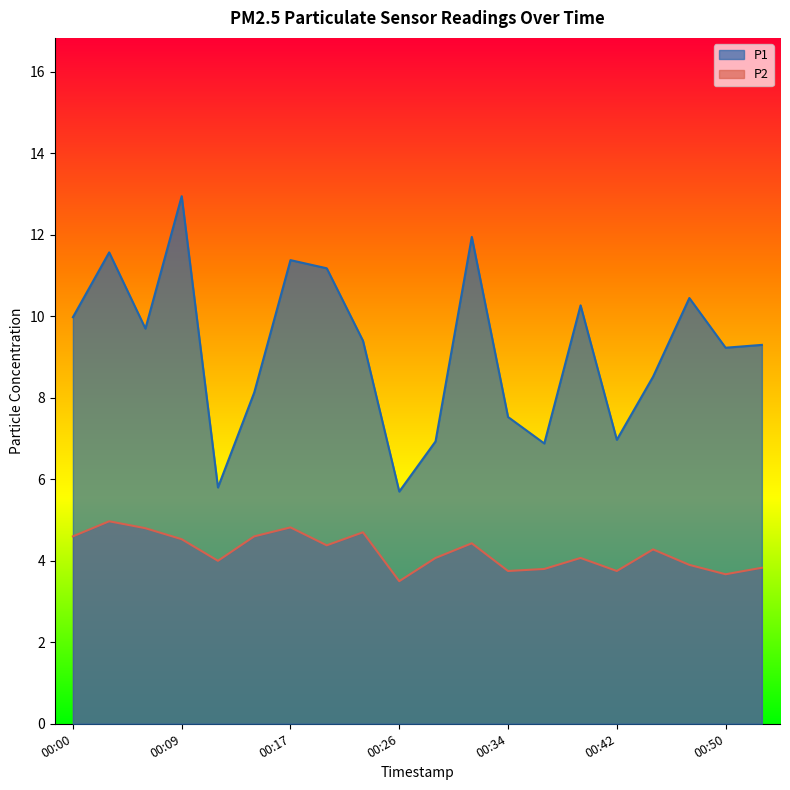

True or false: P2 and P1 cross at least once.

False